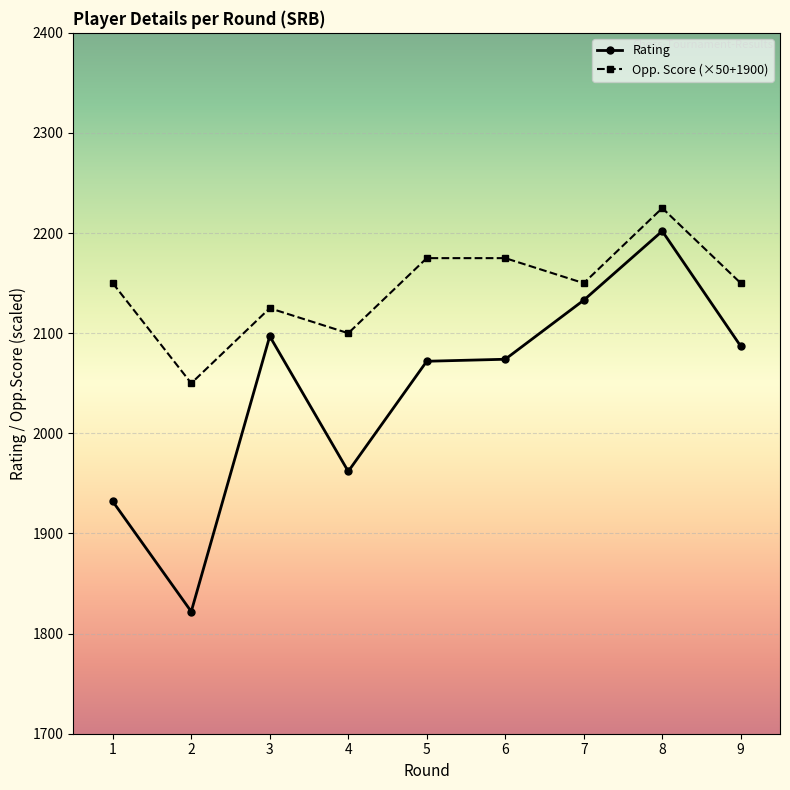

At 1, list the series in order from largest to smallest.

Opp. Score (×50+1900), Rating